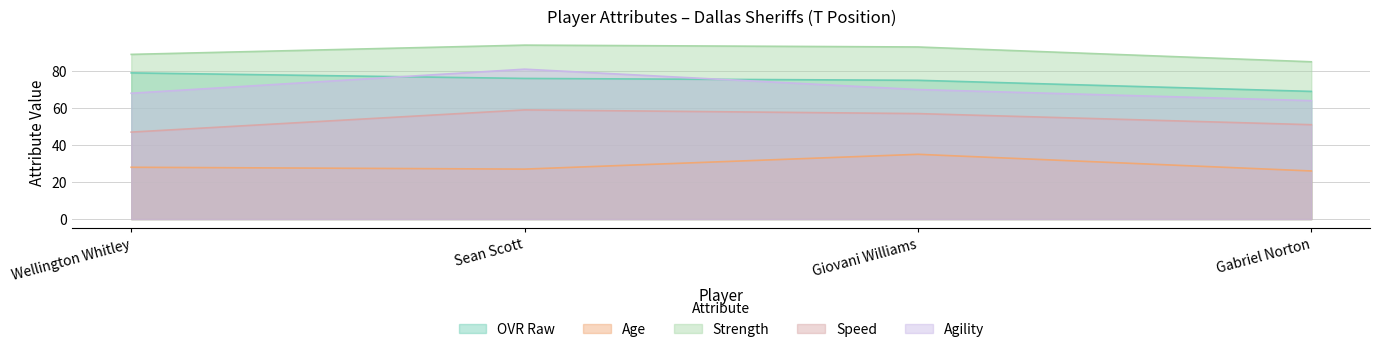

What is the difference between the maximum and minimum values in the Speed series?

12